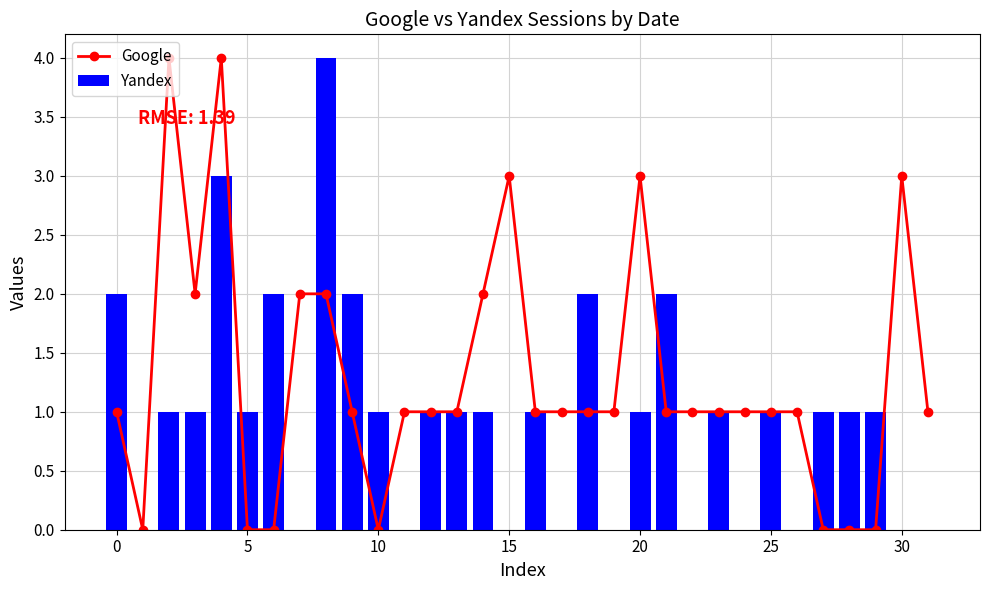

Does the chart contain any negative values?

No